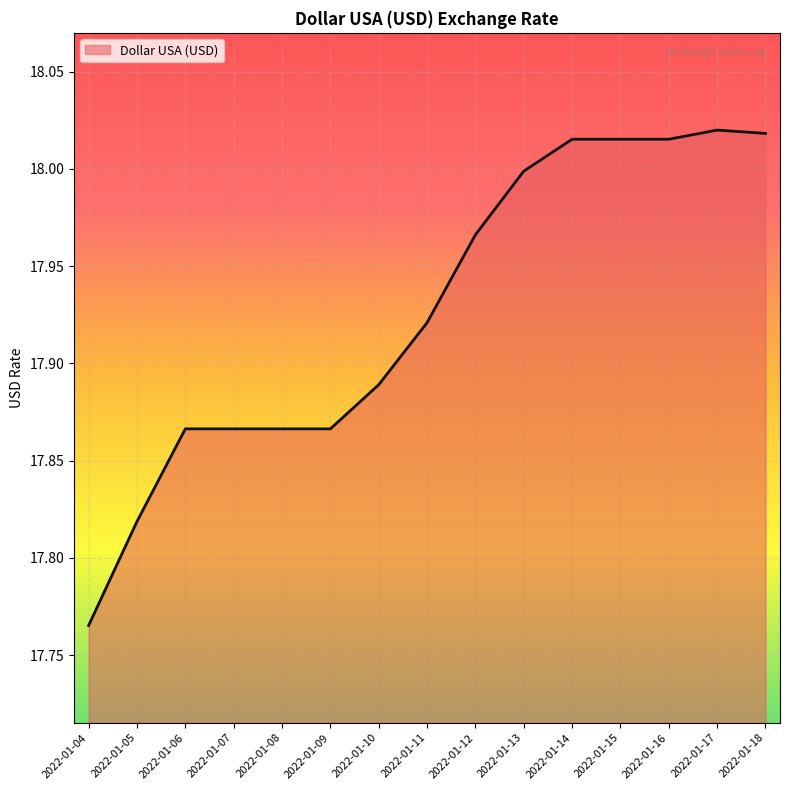

Between 2022-01-10 and 2022-01-11, which is larger?

2022-01-11